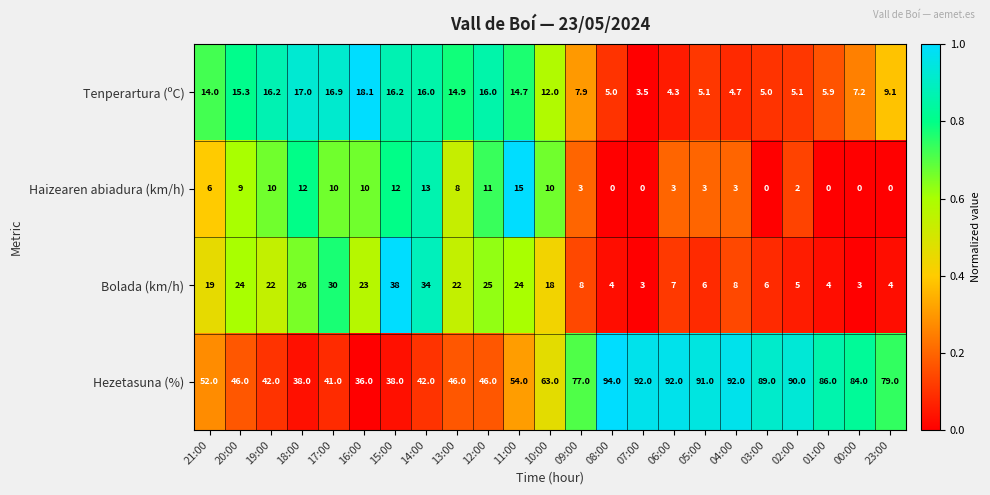

Read the Hezetasuna (%) value at 14:00.

42.0